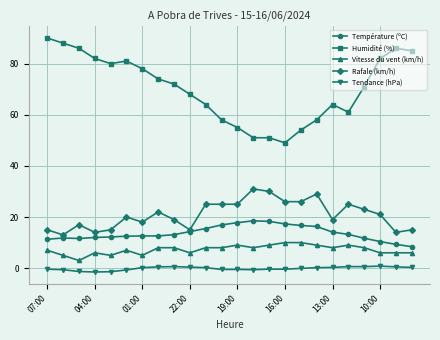

What is the lowest value of the Vitesse du vent (km/h) series?

3.0